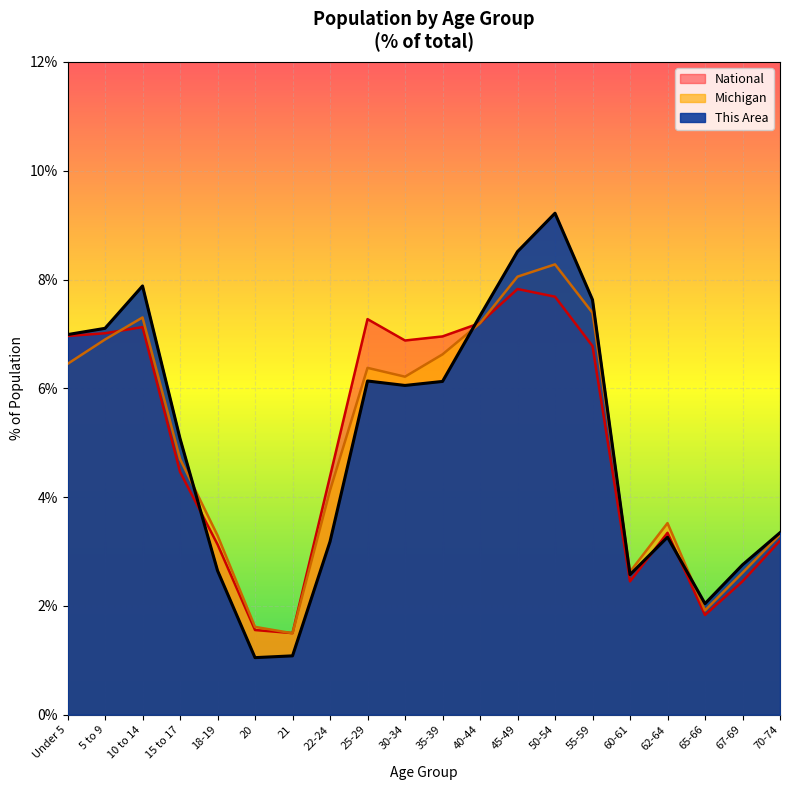

Which series has the largest range (max minus min)?

This Area